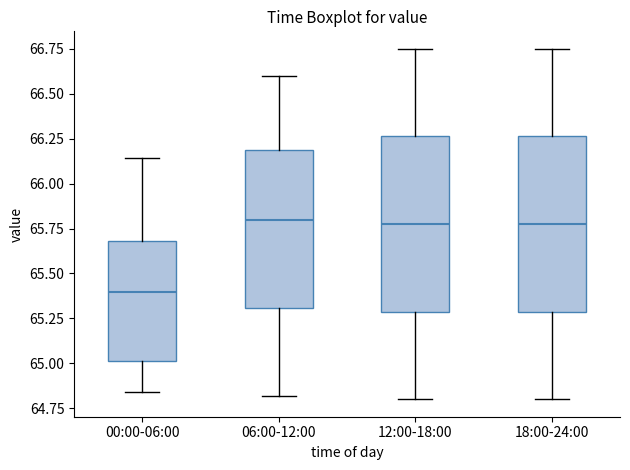

Reading left to right, transcribe this box plot: for each box, give where its median line is, the range the box spans, and where its two whiskers end, as read against the y-axis. The values are not printed on the chart, so give them approximately, as read against the axis.

00:00-06:00: median 65.40, box 65.00 to 65.70, whiskers 64.85 to 66.15
06:00-12:00: median 65.80, box 65.30 to 66.20, whiskers 64.80 to 66.60
12:00-18:00: median 65.80, box 65.30 to 66.25, whiskers 64.80 to 66.75
18:00-24:00: median 65.80, box 65.30 to 66.25, whiskers 64.80 to 66.75